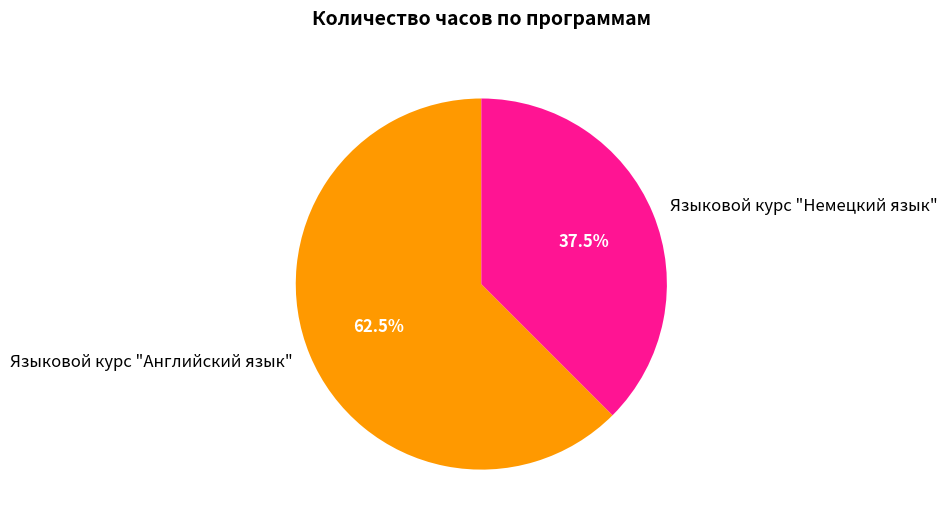

Which category has the biggest portion of the pie?

Языковой курс "Английский язык"